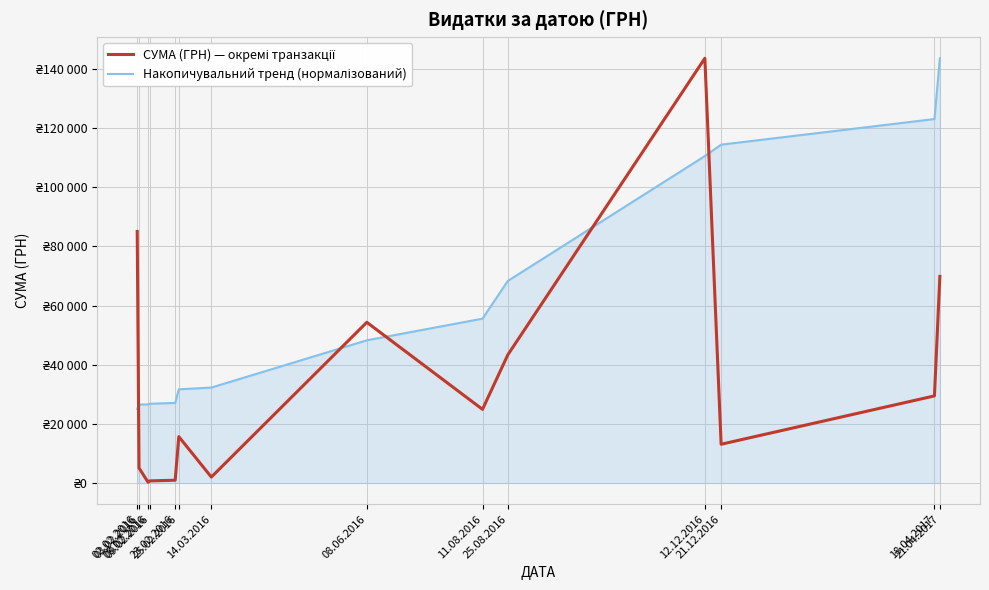

Where do СУМА (ГРН) — окремі транзакції and Накопичувальний тренд (нормалізований) first cross each other?

02.02.2016 and 03.02.2016